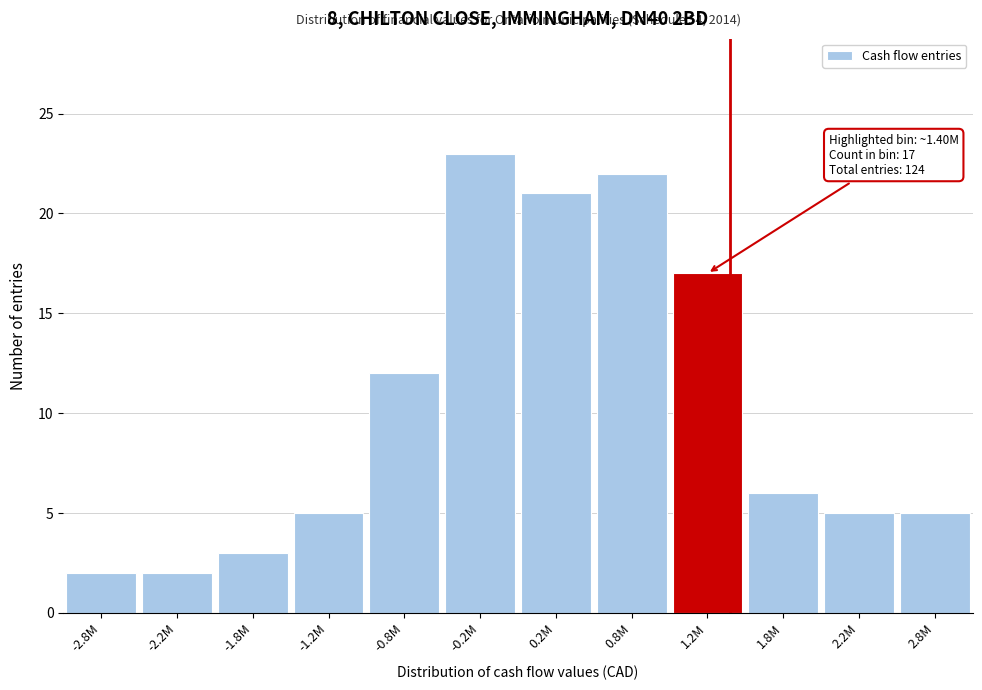

Reading right to left, extract all data points from this chart.

2.8M=5	2.2M=5	1.8M=6	1.2M=17	0.8M=22	0.2M=21	-0.2M=23	-0.8M=12	-1.2M=5	-1.8M=3	-2.2M=2	-2.8M=2